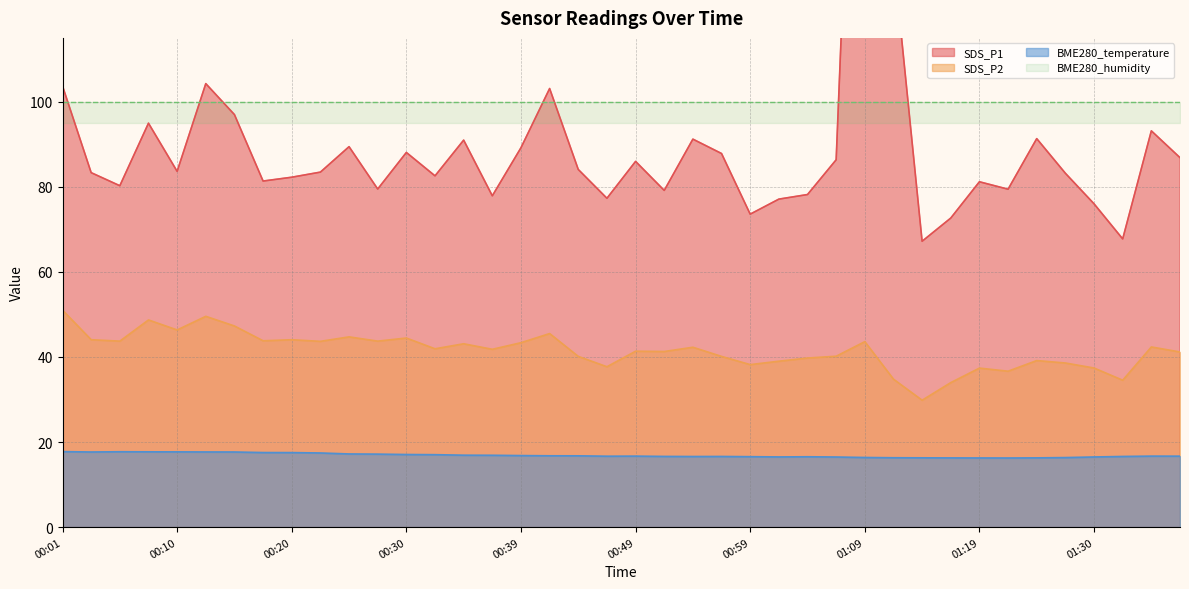

Does the chart display data point markers on the line(s)?

No